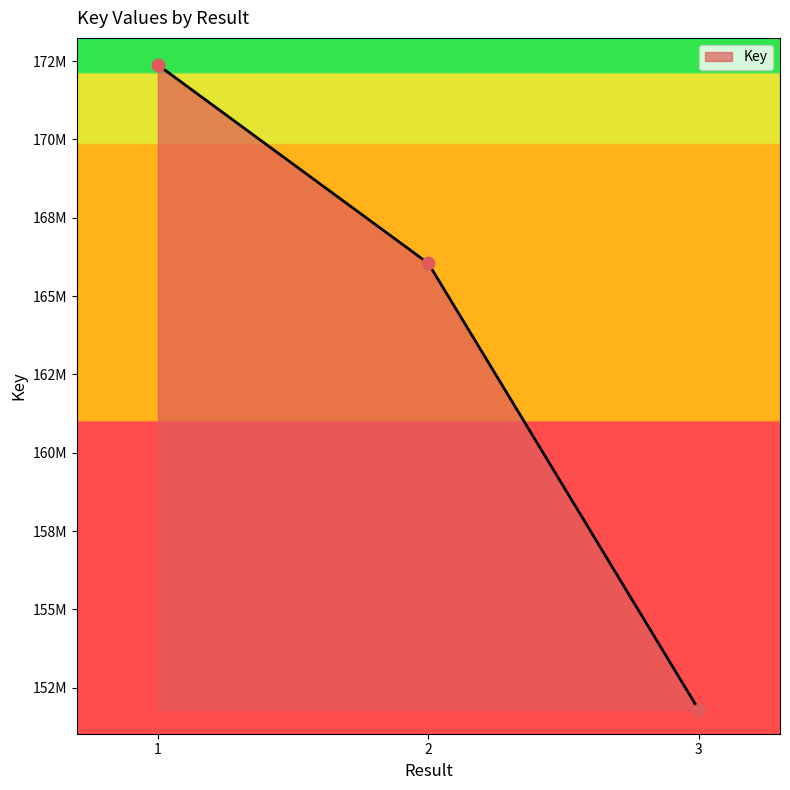

What is the change in value from 1 to 3?

-20589927